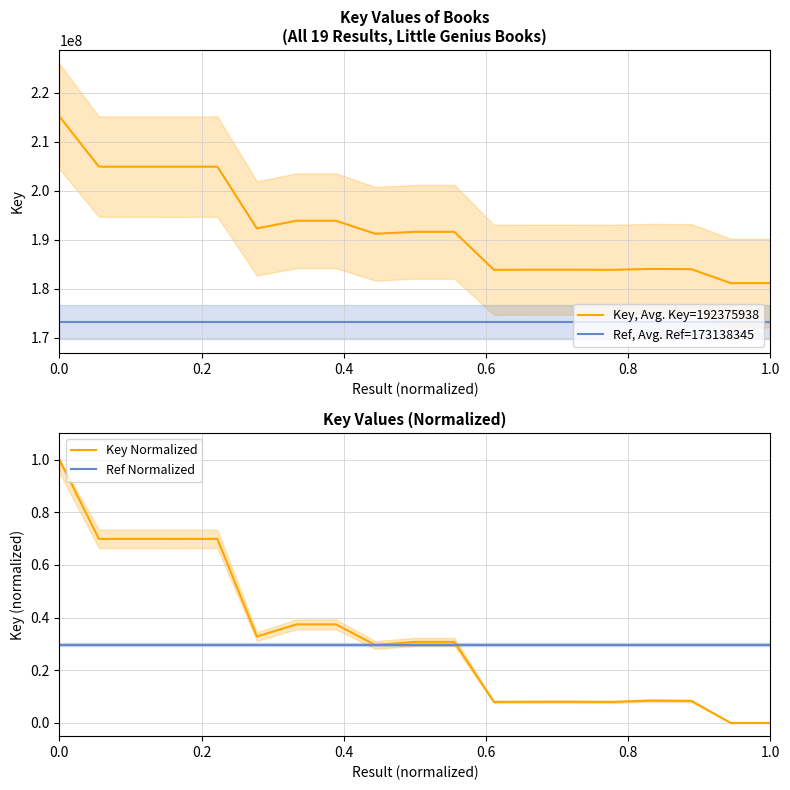

What is the highest value of the Key Normalized series?

1.0